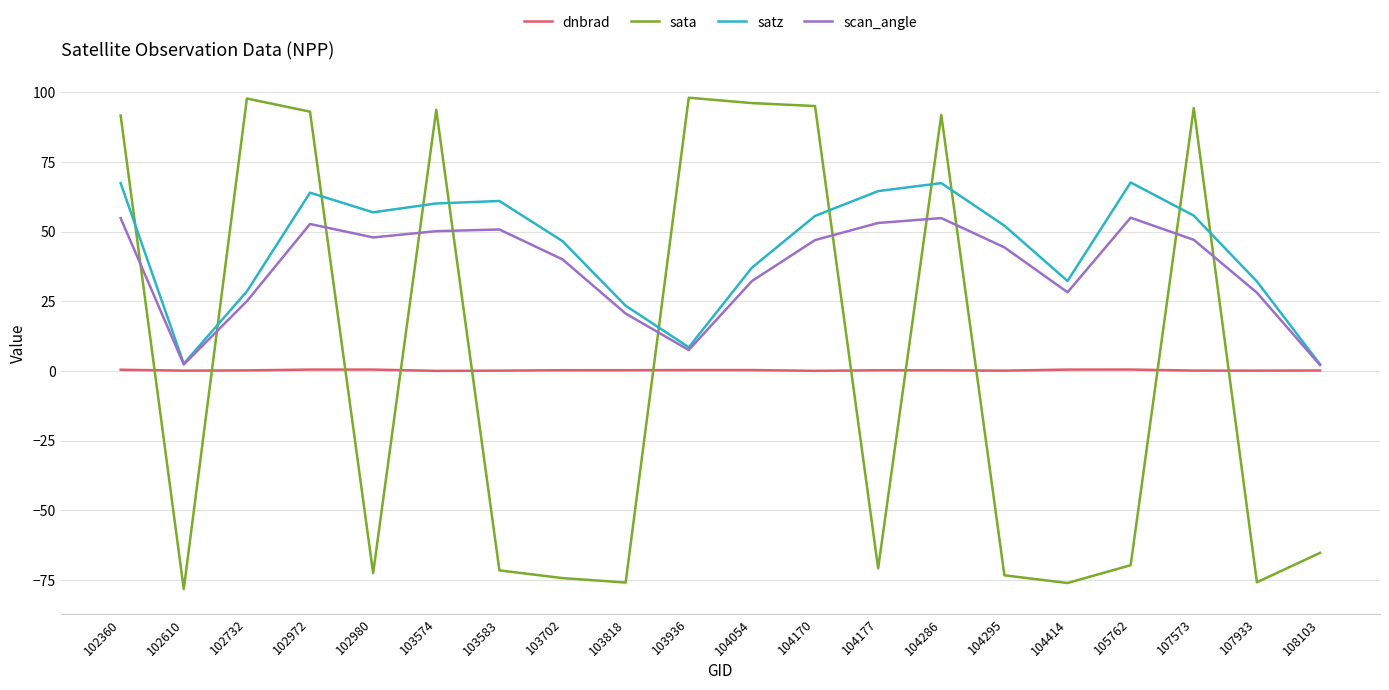

What is the maximum value for scan_angle?

55.0